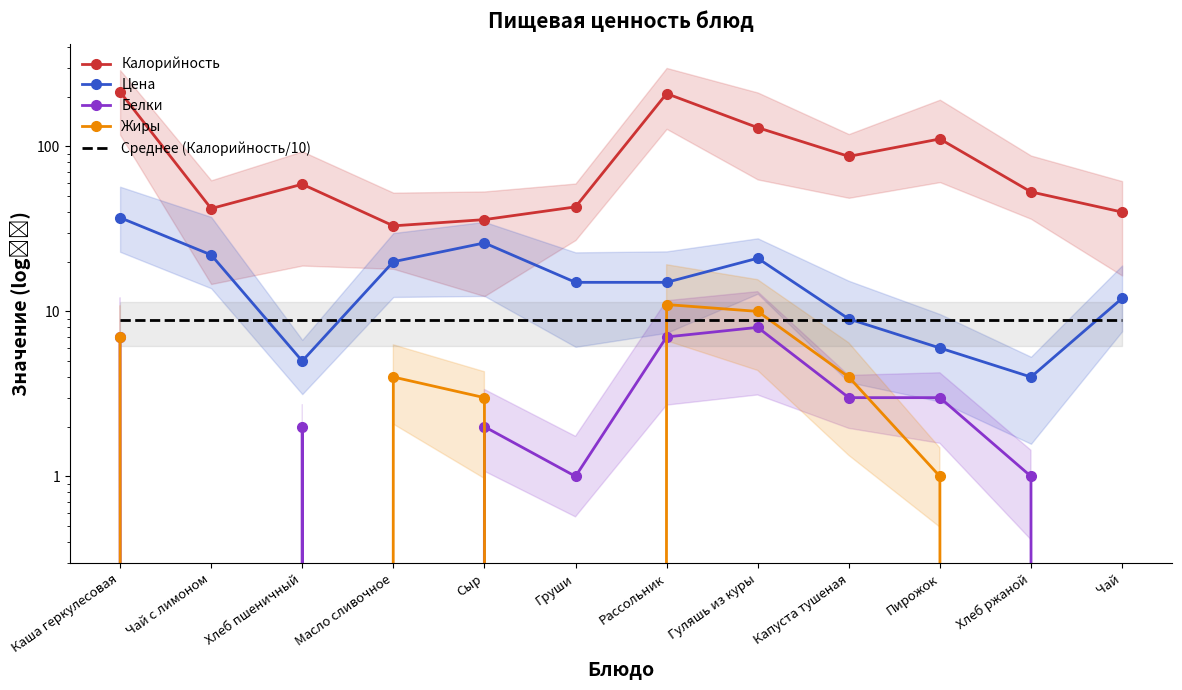

Reading left to right, extract all data points from this chart.

Калорийность: 214.0	42.0	59.0	33.0	36.0	43.0	209.0	130.0	87.0	111.0	53.0	40.0
Цена: 37.0	22.0	5.0	20.0	26.0	15.0	15.0	21.0	9.0	6.0	4.0	12.0
Белки: 7.0	0.0	2.0	0.0	2.0	1.0	7.0	8.0	3.0	3.0	1.0	0.0
Жиры: 7.0	0.0	0.0	4.0	3.0	0.0	11.0	10.0	4.0	1.0	0.0	0.0
Среднее (Калорийность/10): 8.8	8.8	8.8	8.8	8.8	8.8	8.8	8.8	8.8	8.8	8.8	8.8